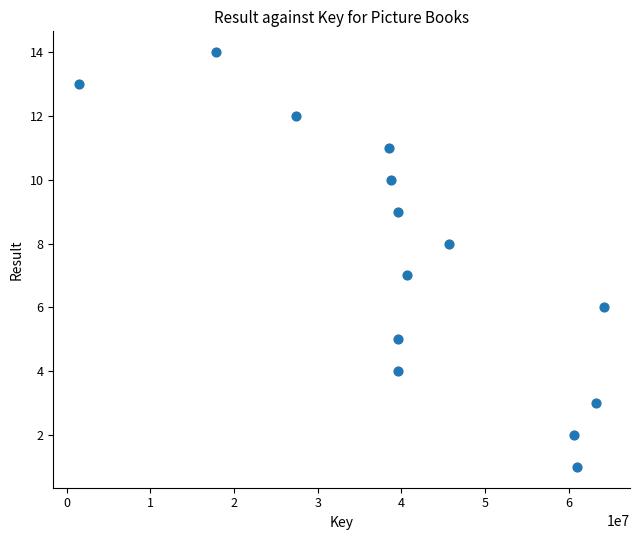

What is the range of X values (max minus min)?

62671868